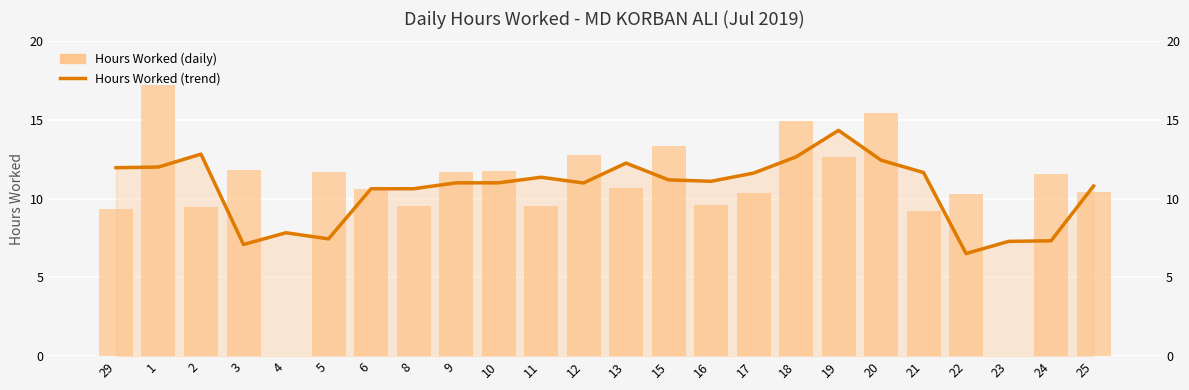

What is the total value across all series at 10?

22.8